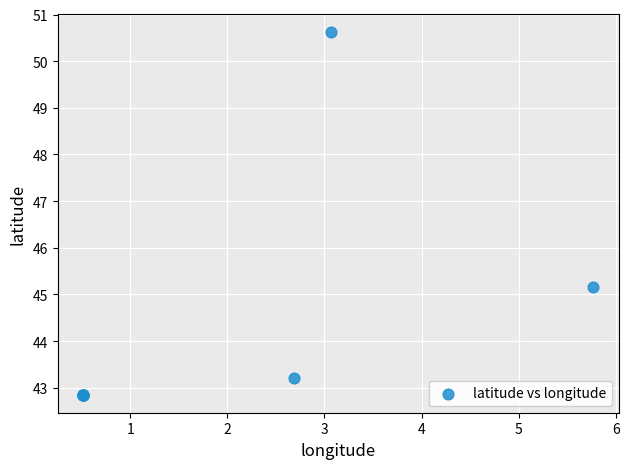

What Y value in the scatter plot is closest to 46?

45.2